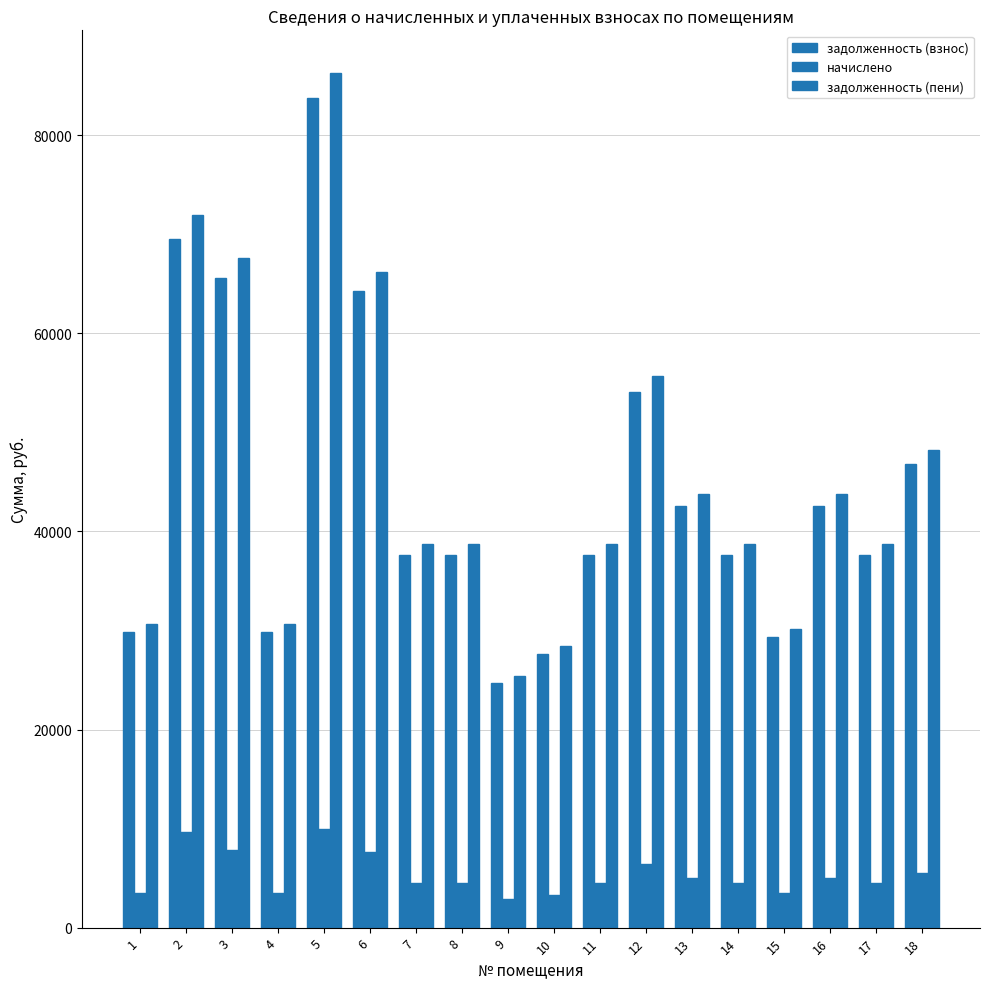

Reading right to left, transcribe all the data shown in this chart.

задолженность (взнос): 18=46836.7	17=37569.6	16=42516.4	15=29304.2	14=37569.6	13=42516.4	12=54037.6	11=37569.6	10=27613.6	9=24670.8	8=37569.6	7=37569.6	6=64243.9	5=83780.2	4=29805.1	3=65621.5	2=69519.8	1=29805.1
начислено: 18=5565.1	17=4464.0	16=5051.8	15=3481.9	14=4464.0	13=5051.8	12=6420.7	11=4464.0	10=3281.0	9=2931.4	8=4464.0	7=4464.0	6=7633.4	5=9954.7	4=3541.4	3=7797.1	2=9672.0	1=3541.4
задолженность (пени): 18=48228.0	17=38685.6	16=43779.4	15=30174.7	14=38685.6	13=43779.4	12=55642.8	11=38685.6	10=28433.9	9=25403.6	8=38685.6	7=38685.6	6=66152.3	5=86268.8	4=30690.5	3=67570.8	2=71937.8	1=30690.5